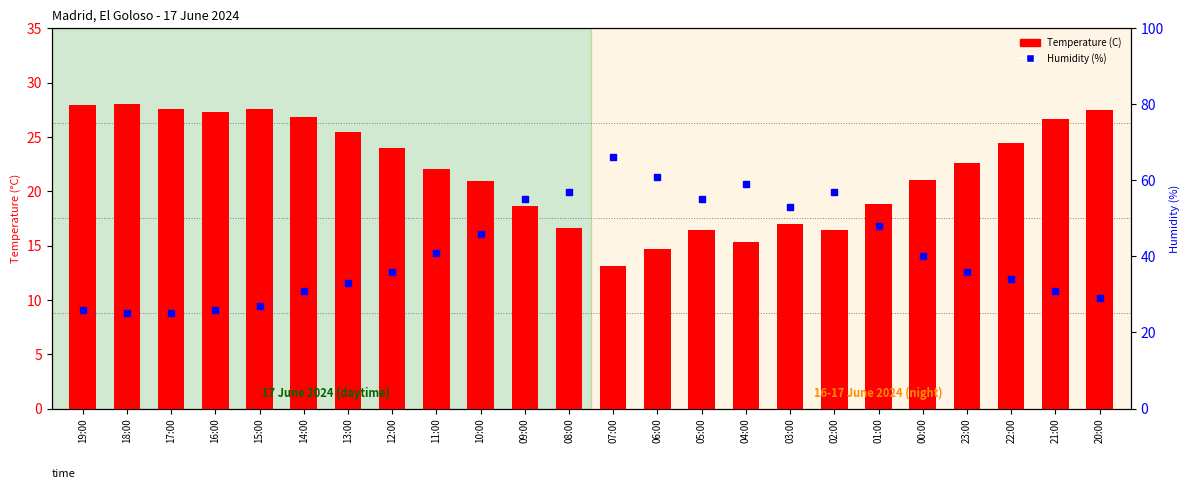

What are all the series names shown in the legend?

Temperature (C), Humidity (%)